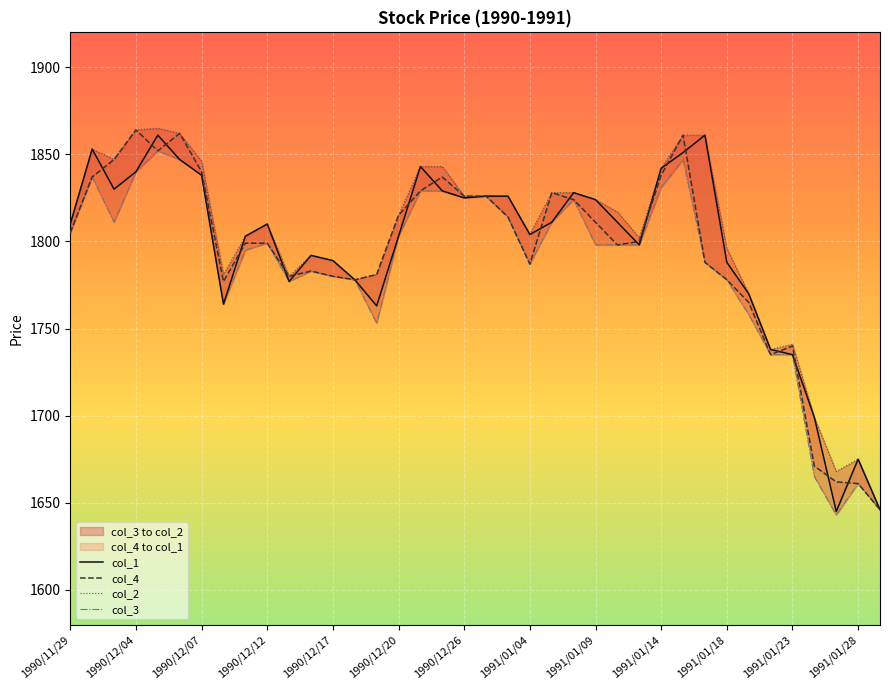

How many values in the col_1 series are below 1810?

18